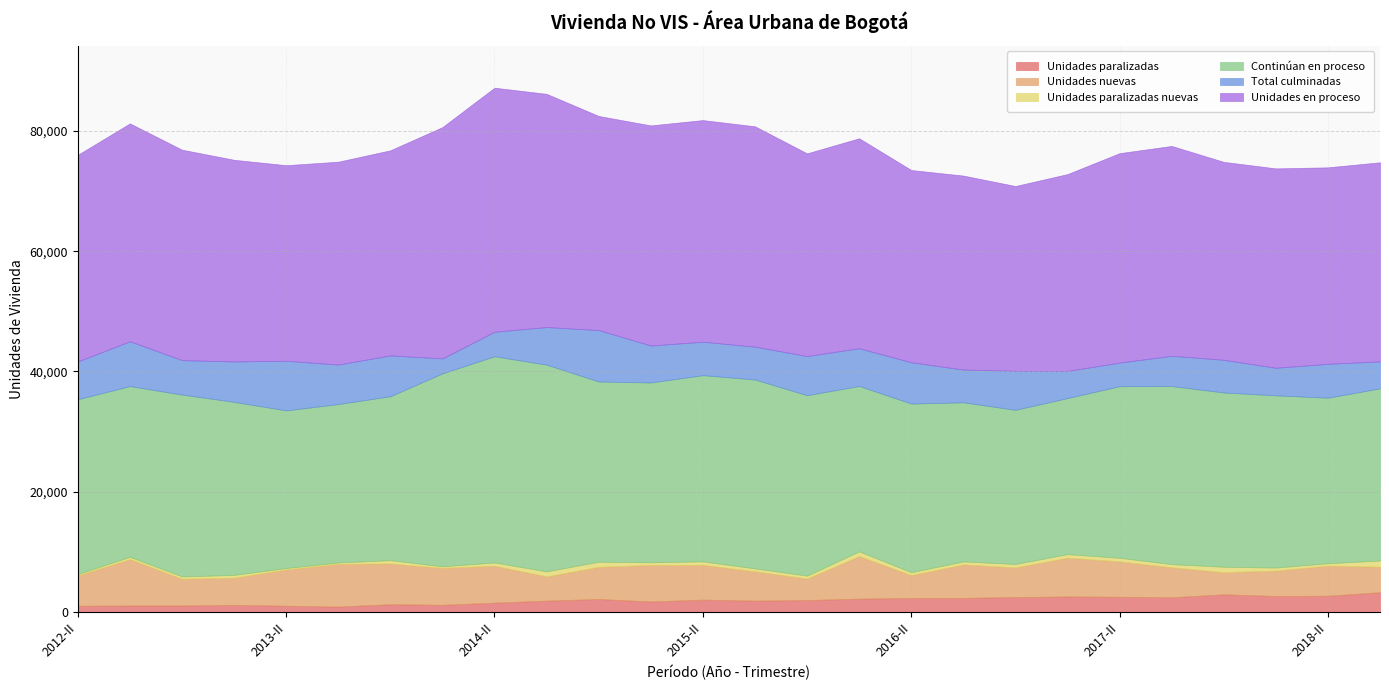

The value of Unidades paralizadas nuevas at 2017-I is 586. True or false?

True